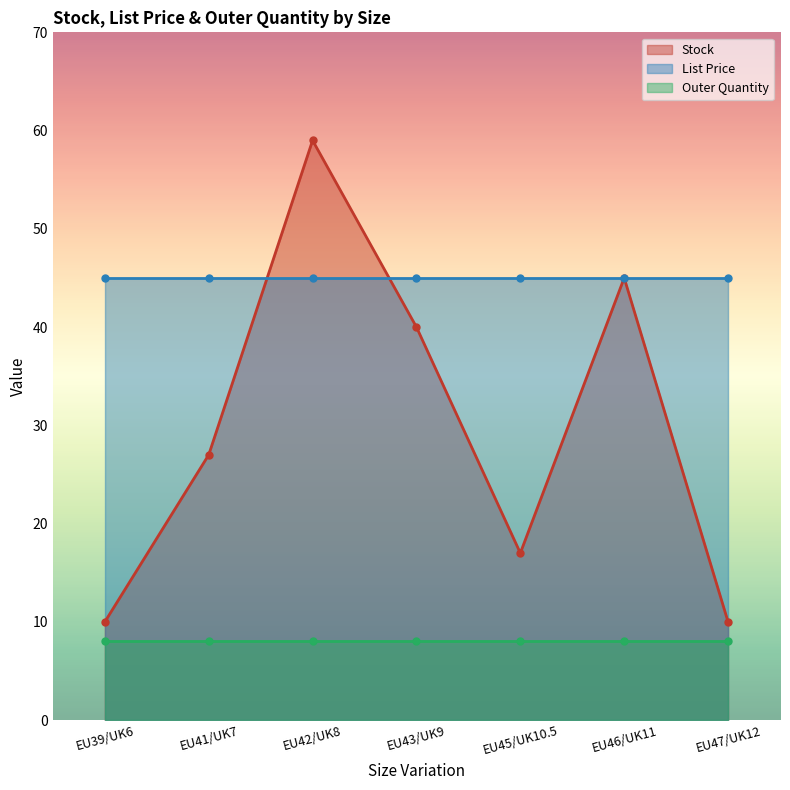

What is the total value across all series at EU46/UK11?

98.0